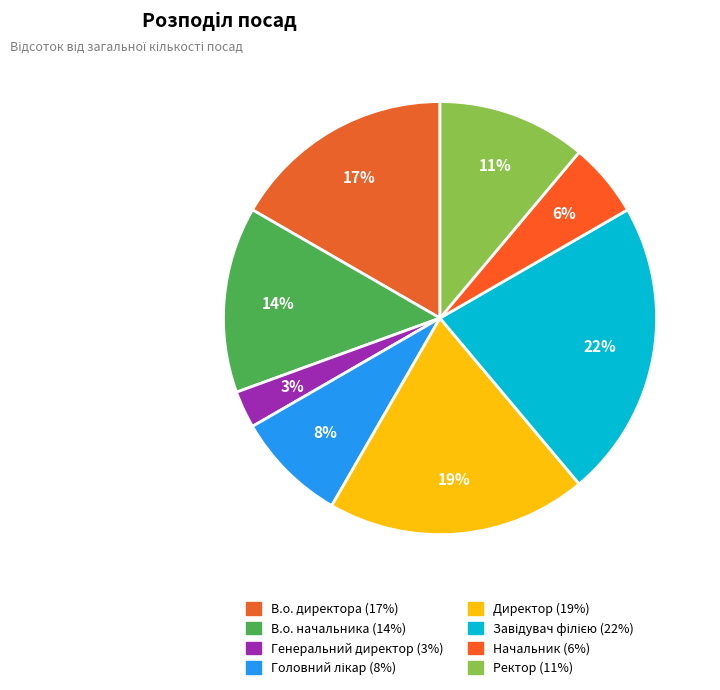

To the nearest percent, what is the combined percentage of В.о. директора and Завідувач філією?

39%